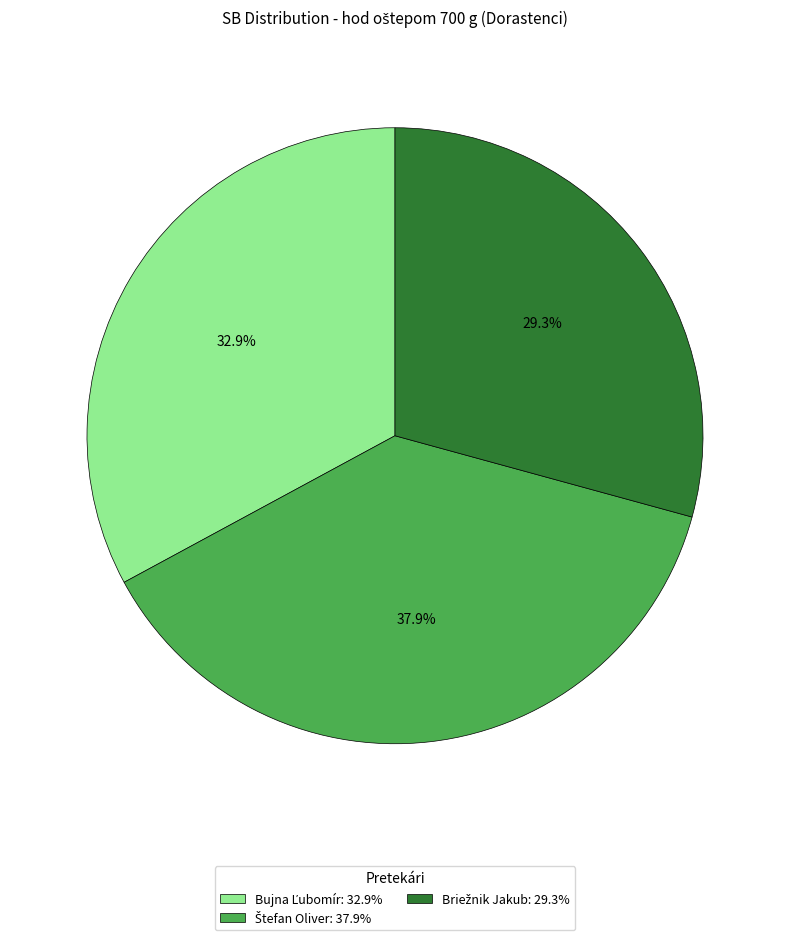

Is there any slice that represents more than half of the pie?

No